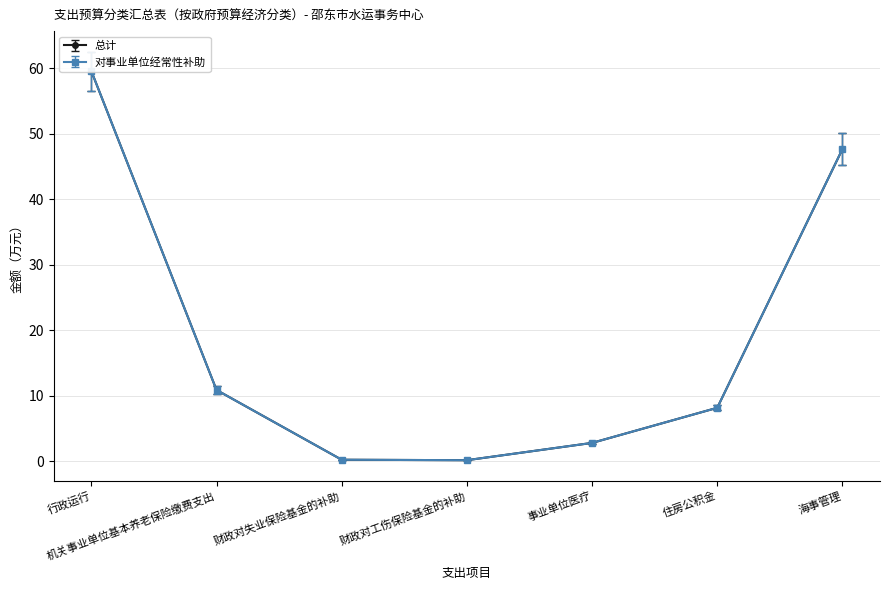

What is the sum of all 总计 values?

129.5